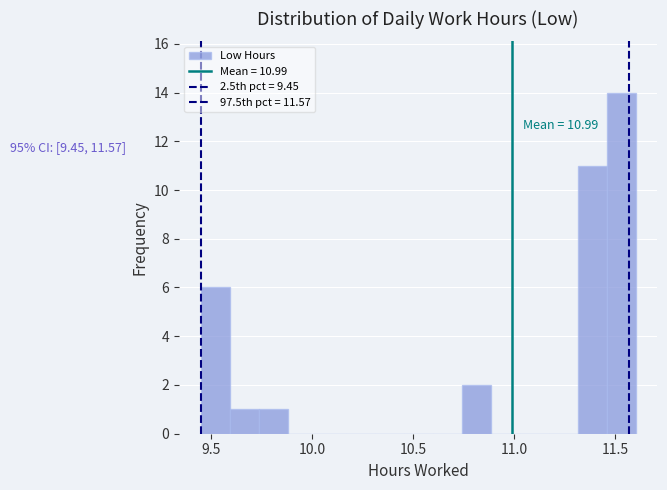

Around what value on the x-axis is the tallest bar? Give the approximate position of its centre, as read against the axis.

11.55